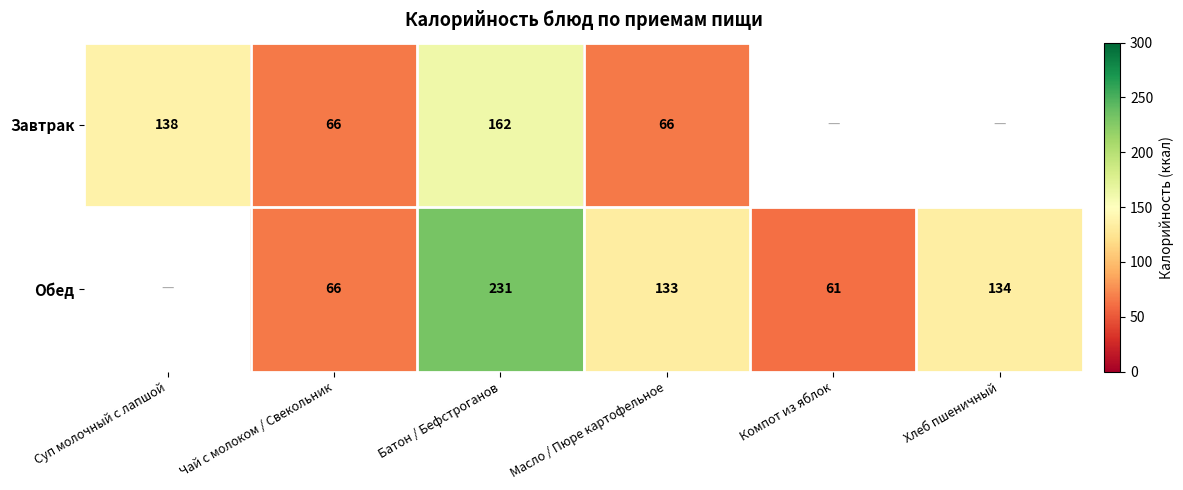

What is the spread (max minus min) of values at Масло / Пюре картофельное?

67